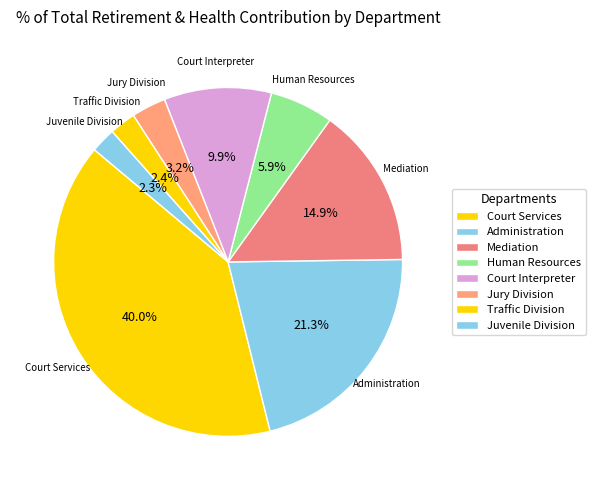

Combined, do Juvenile Division and Court Services account for over 50%?

No